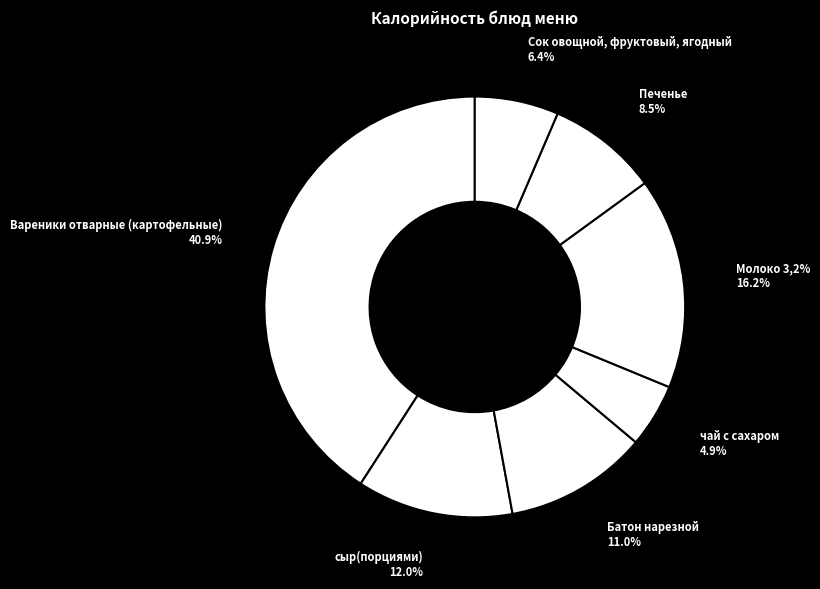

Is there any slice that represents more than half of the pie?

No